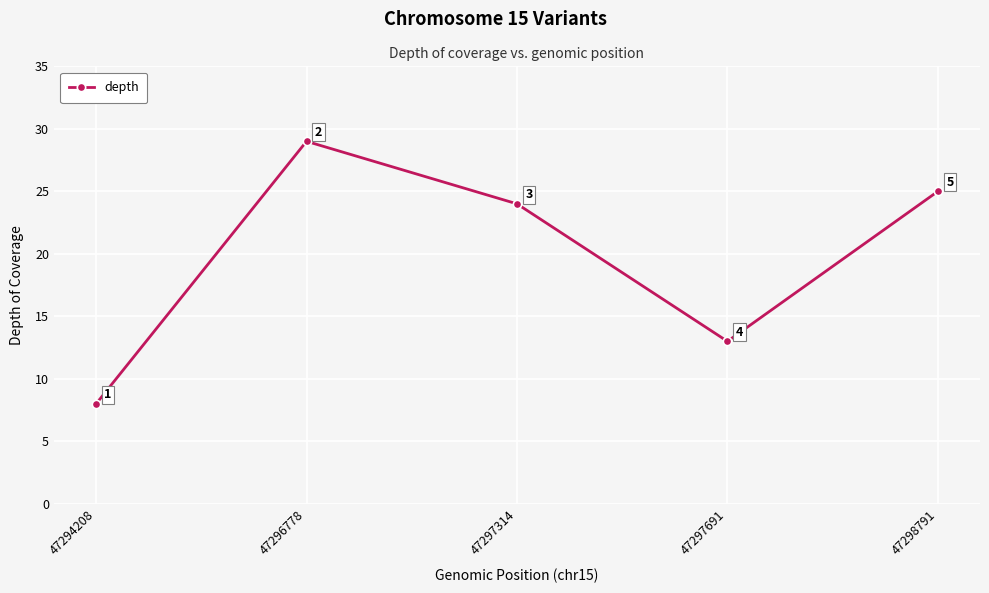

Rank the categories by value from highest to lowest.

47296778, 47298791, 47297314, 47297691, 47294208